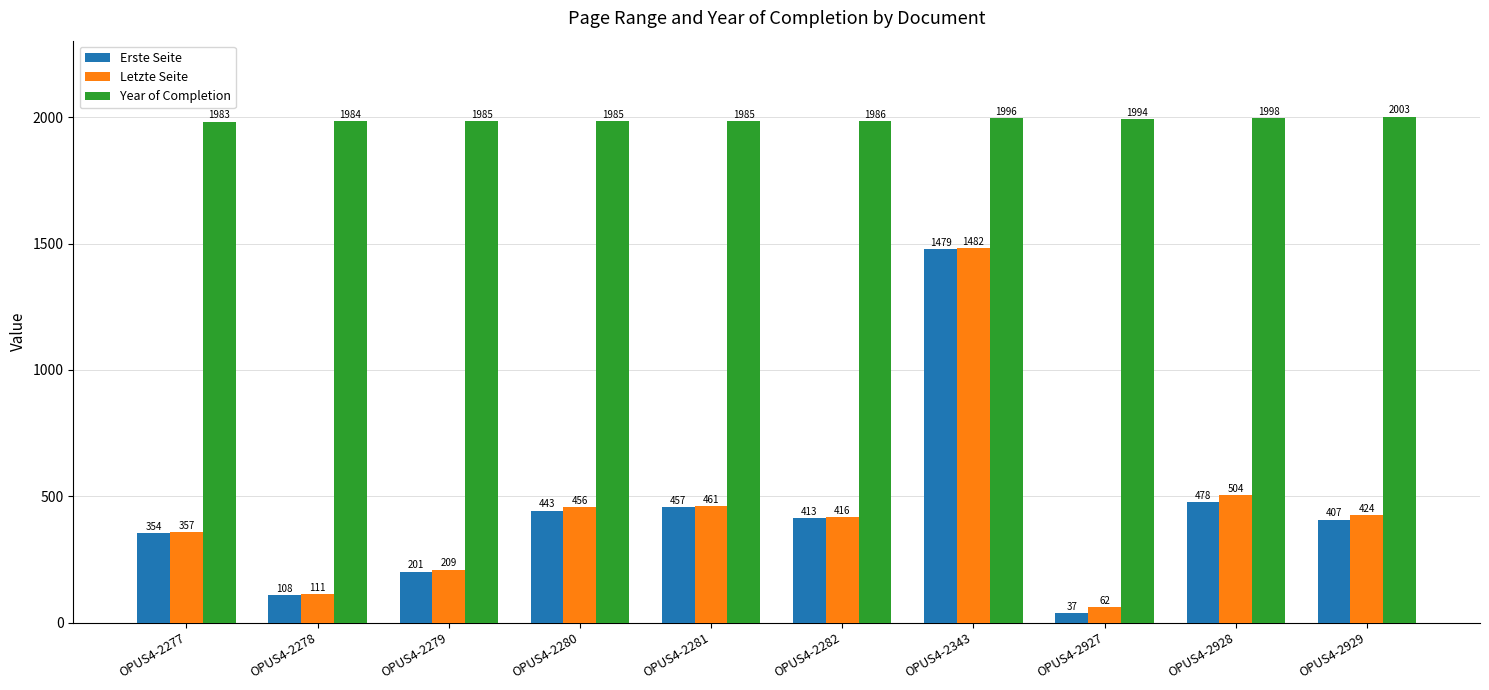

How many series are shown in this chart?

3